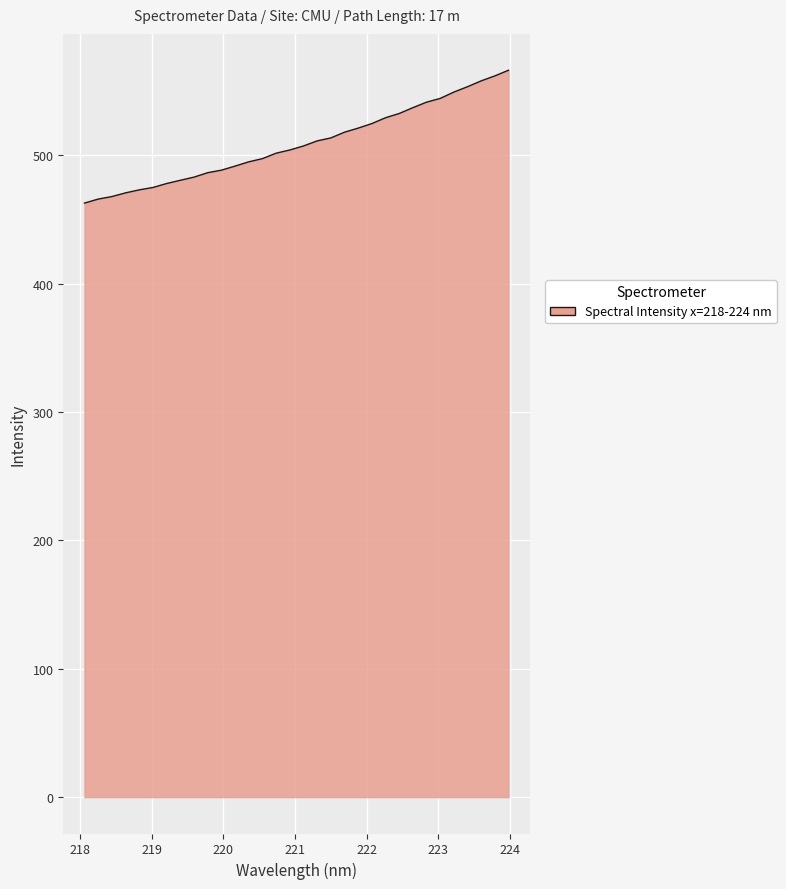

What is the smallest value displayed?

462.8